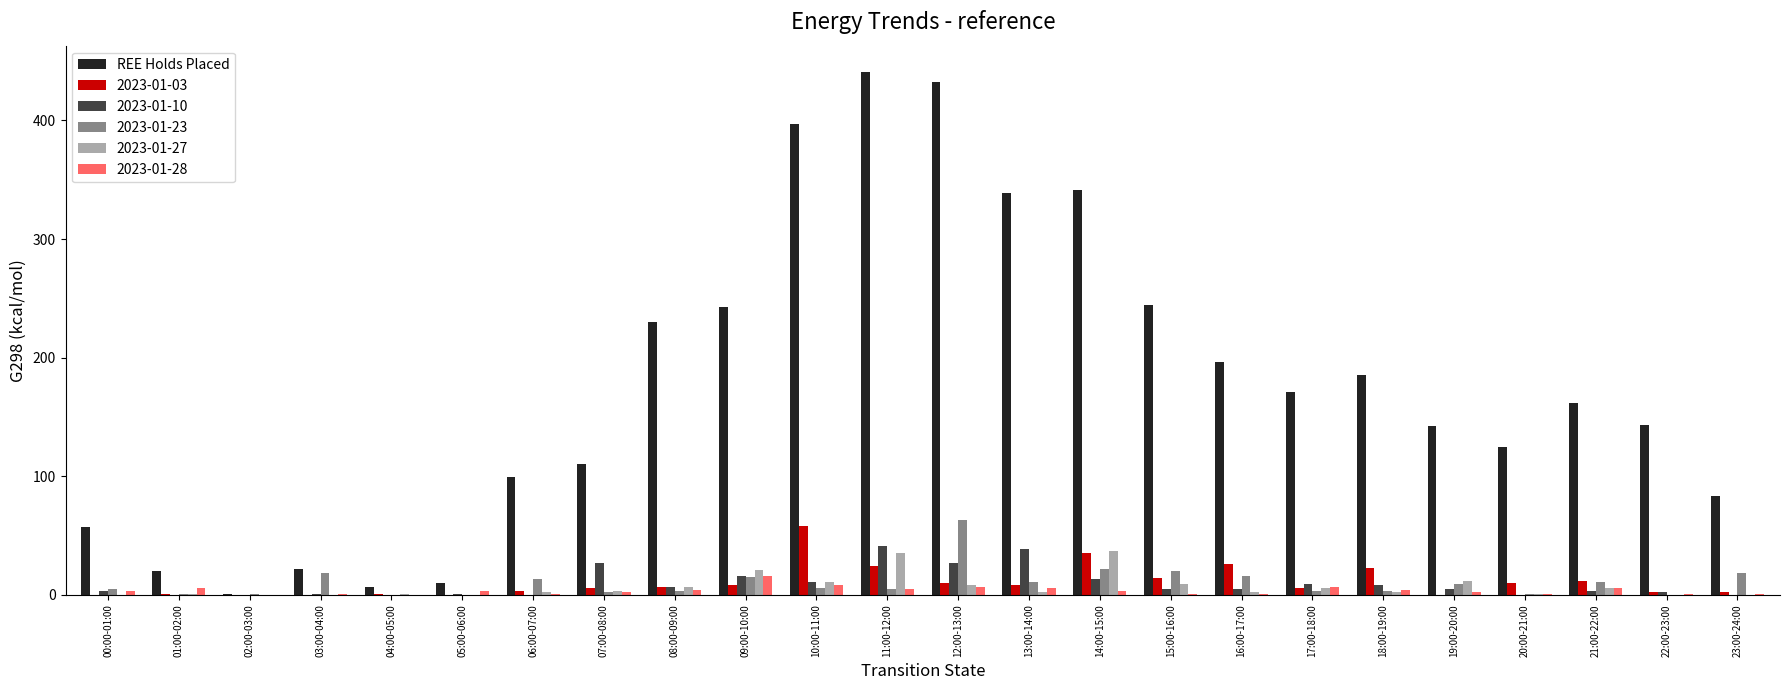

What is the greatest value displayed?

441